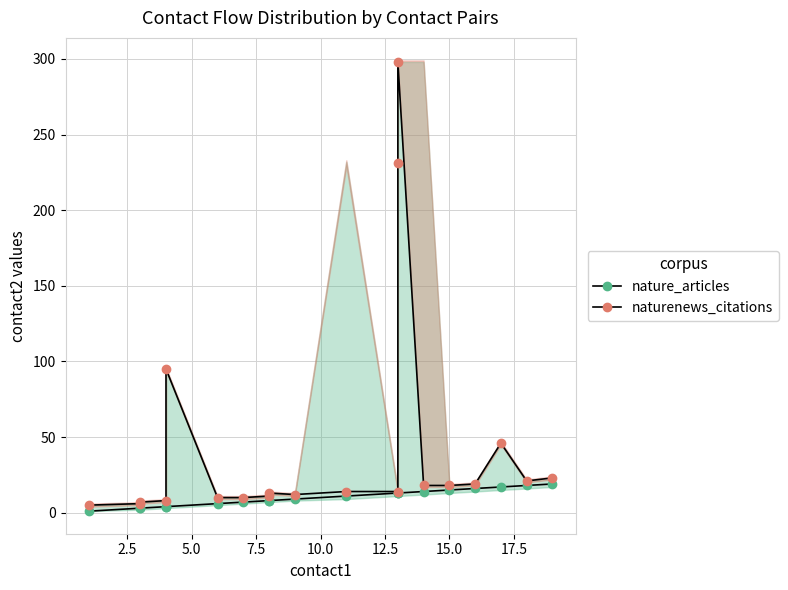

At which label is nature_articles closest to 10?

9